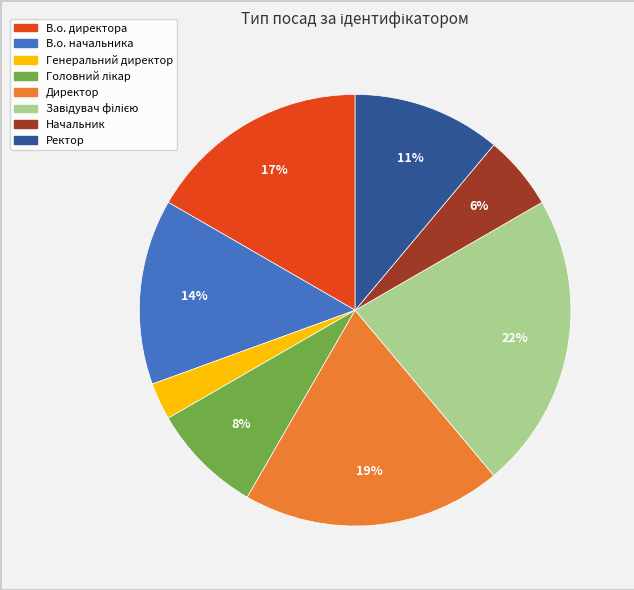

Is there a majority slice in this chart?

No